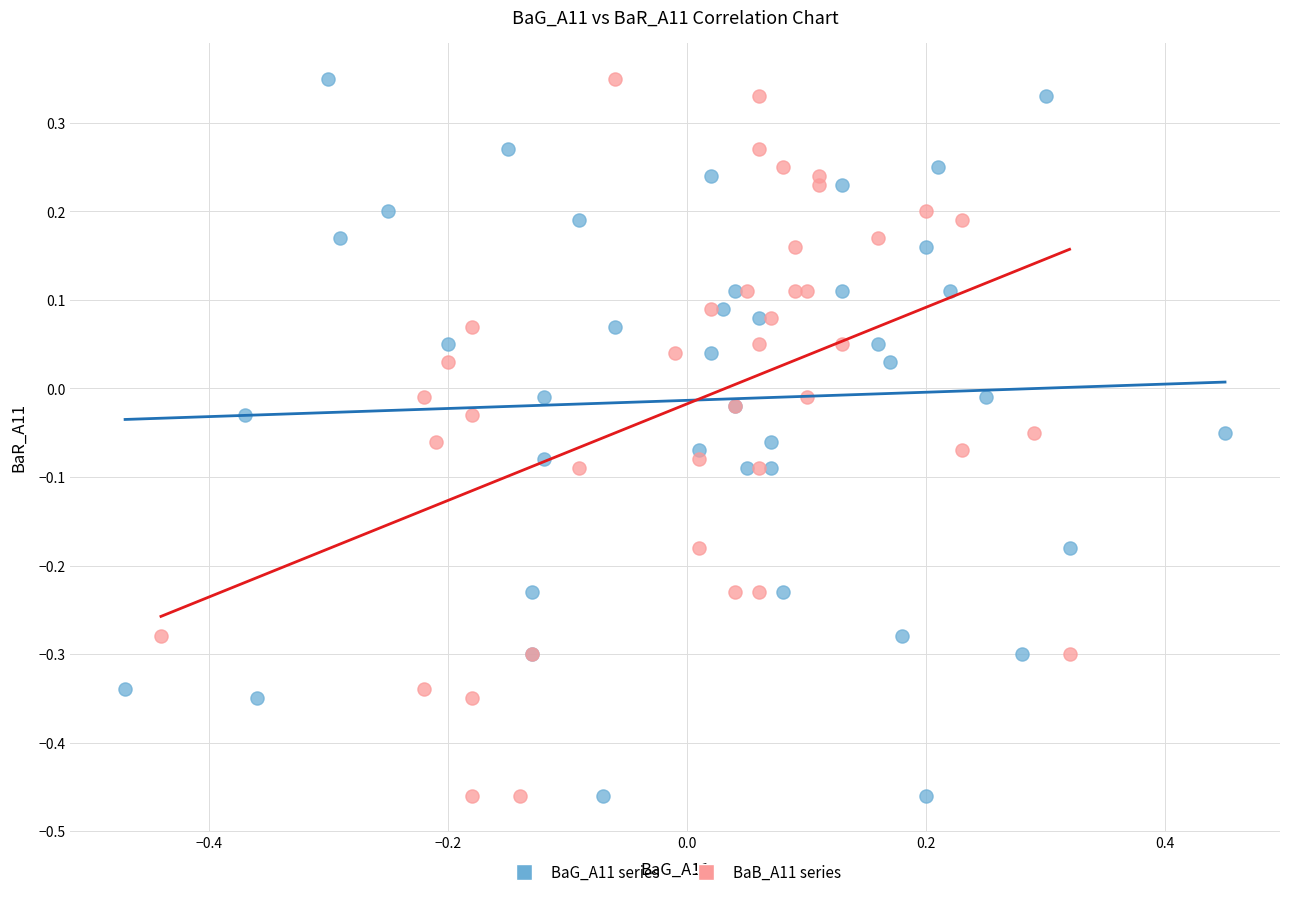

What are all the series names shown in the legend?

BaG_A11 series, BaB_A11 series